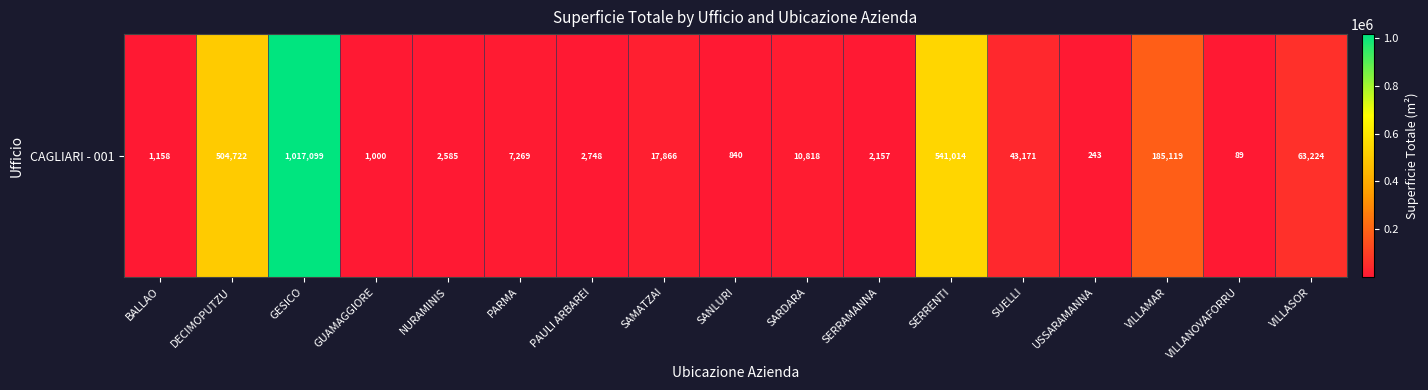

What is the difference between the second highest and minimum values?

540925